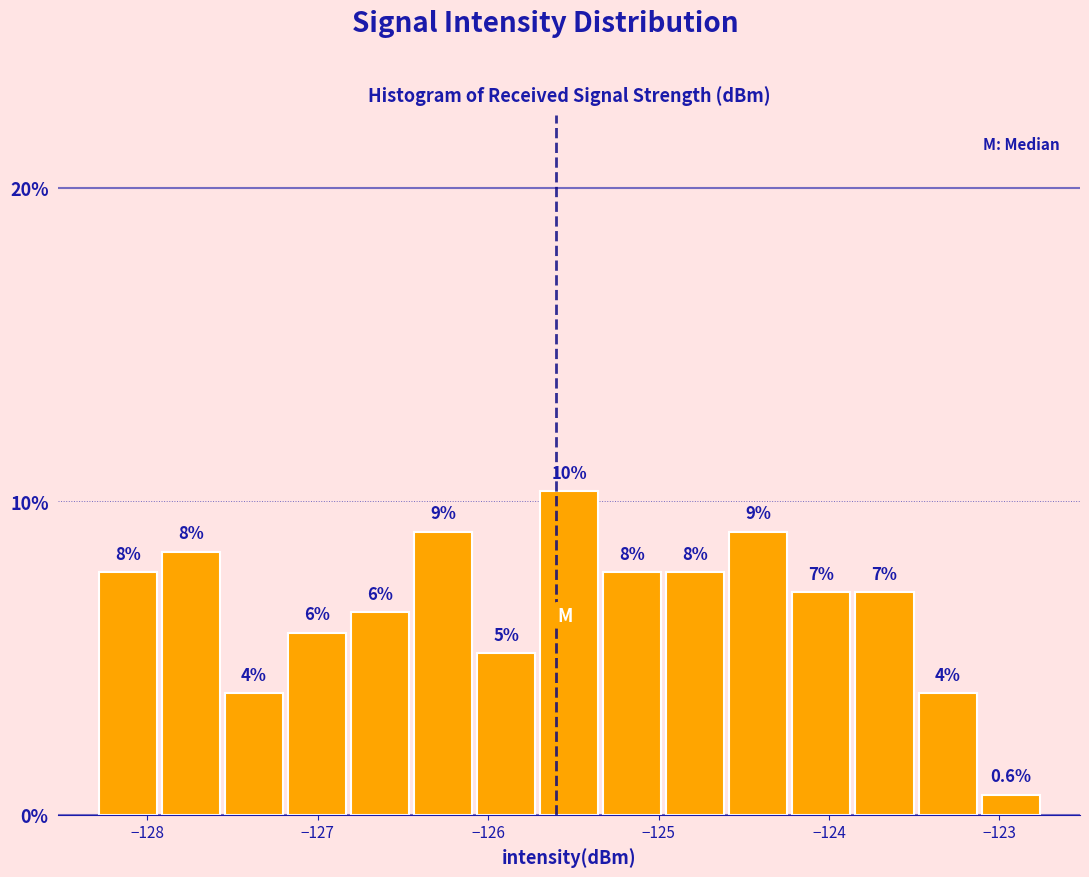

Read against the x-axis, roughly where is the centre of the tallest bar?

-125.5